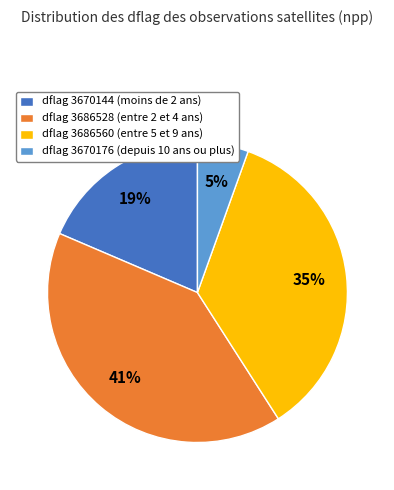

Is it true that dflag 3670176 (depuis 10 ans ou plus) is 18% of the pie?

False